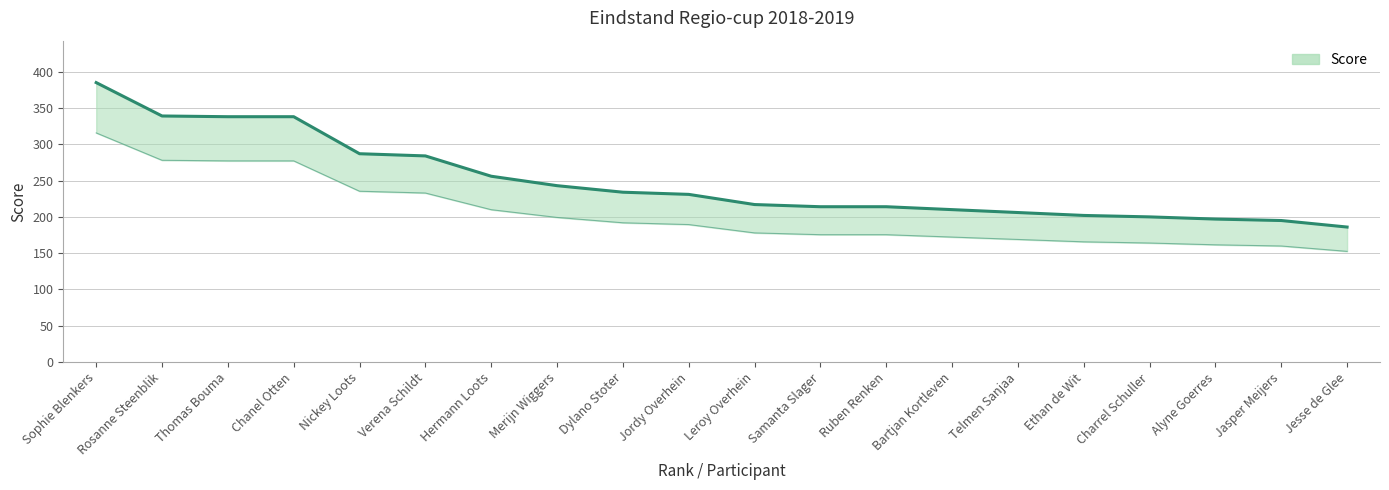

True or false: there are more than 2 points higher than both neighbors.

False